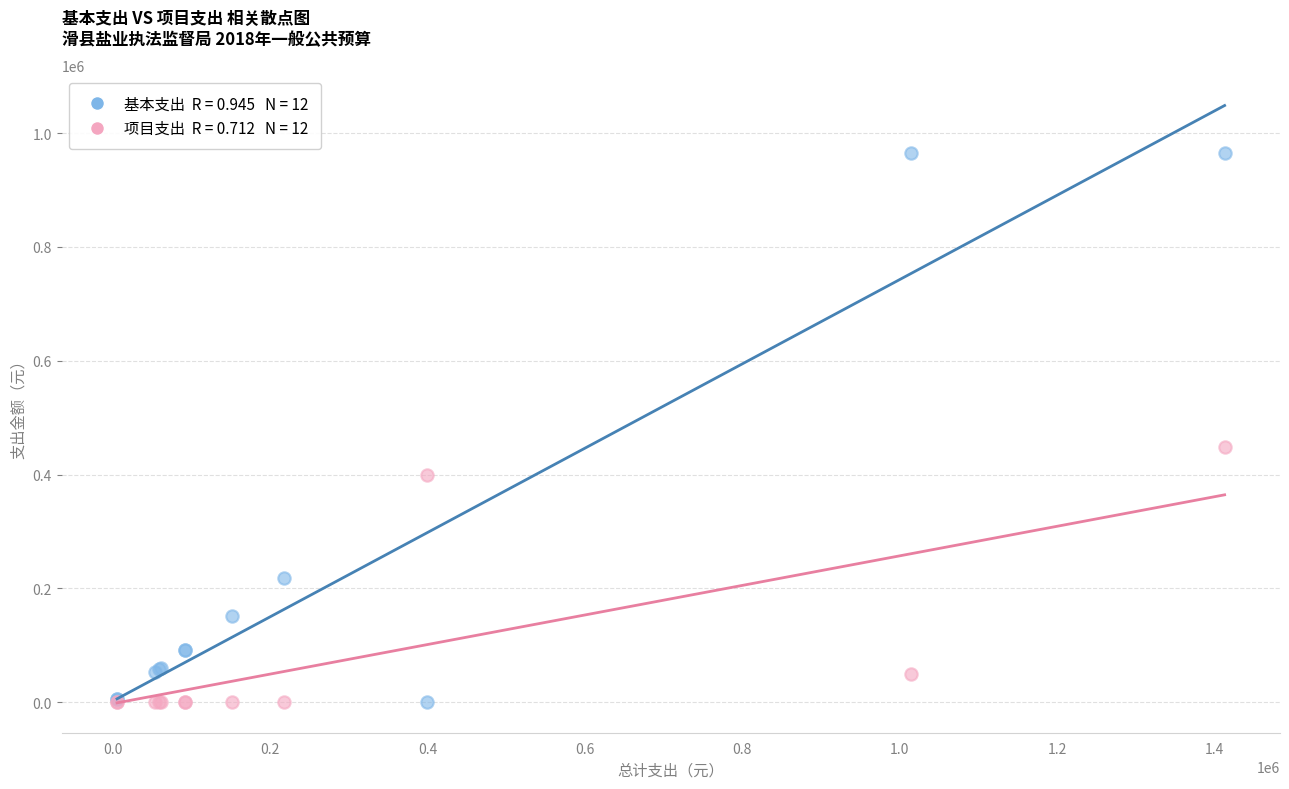

Across all series, what Y value is closest to 482083?

448757.0